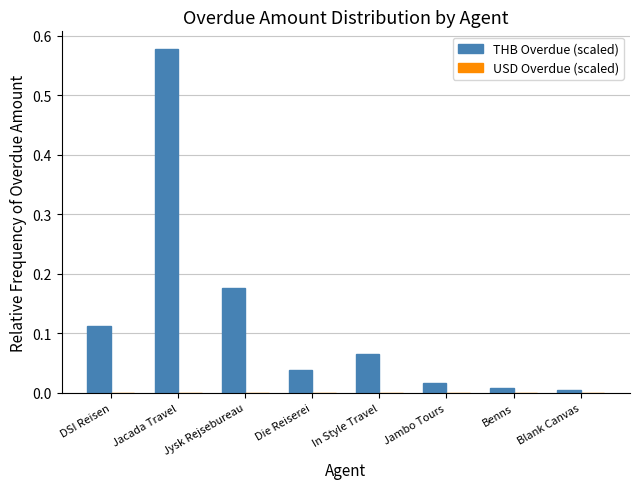

Which has a higher value, Jysk Rejsebureau or Benns?

Jysk Rejsebureau